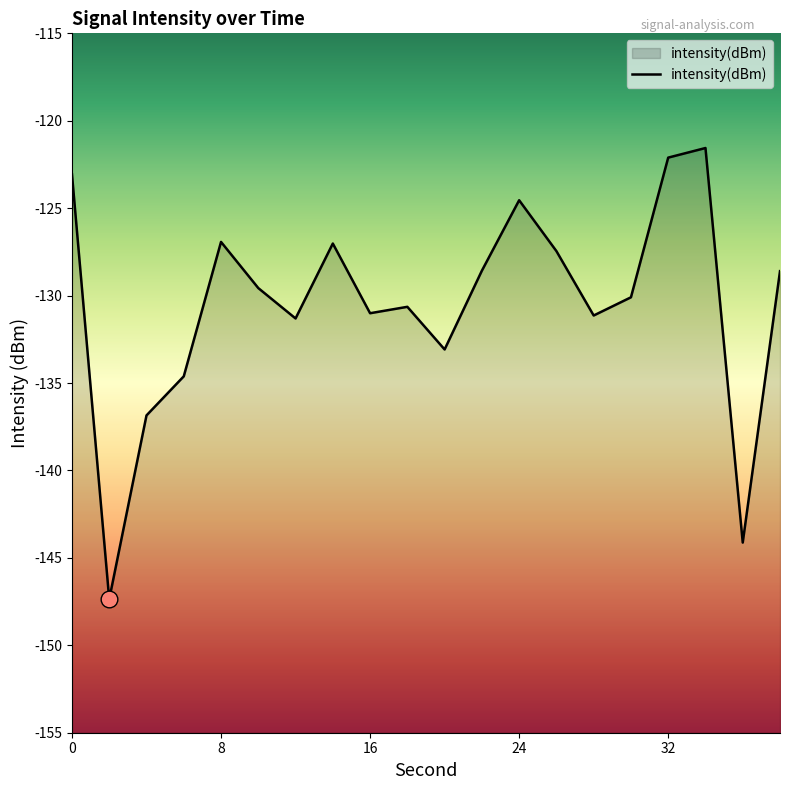

What is the difference between the second highest and second lowest values?

22.0